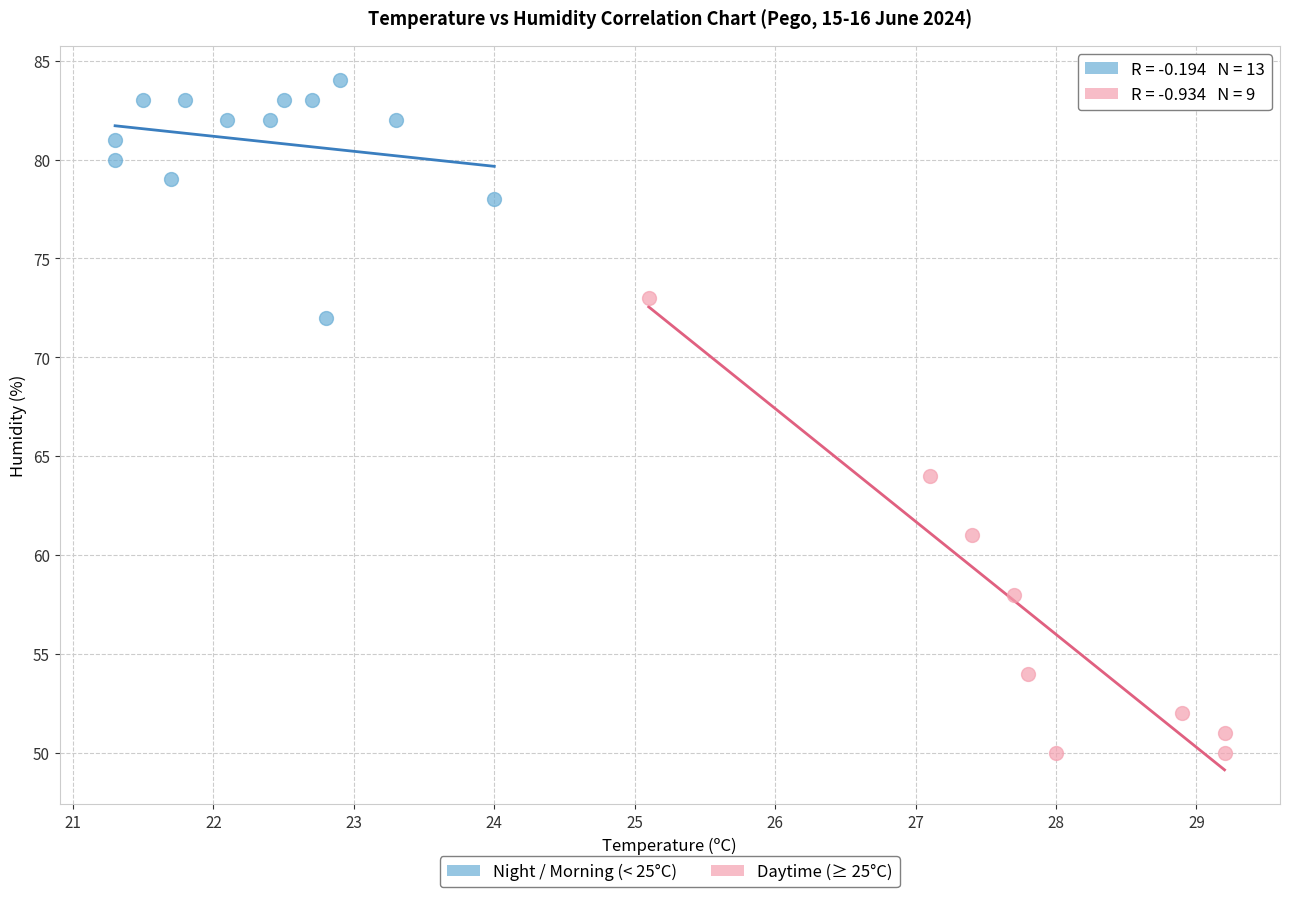

Which series has the widest spread of Y values?

Daytime (≥ 25°C)